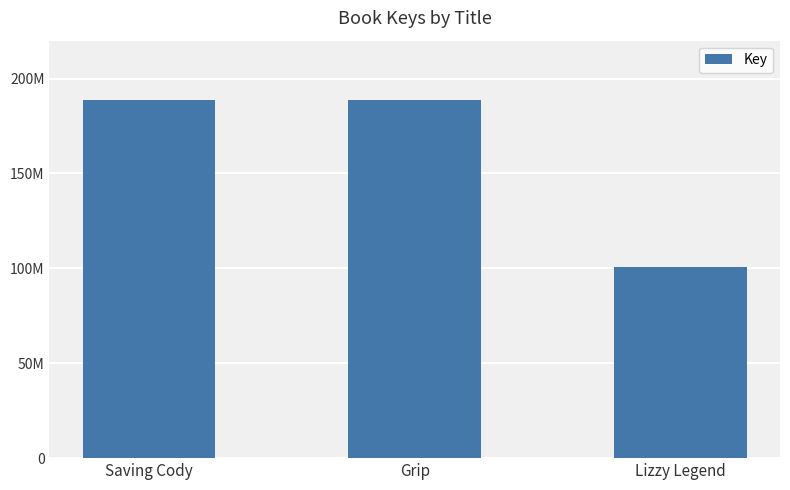

List the labels in order of value, smallest first.

Lizzy Legend, Grip, Saving Cody